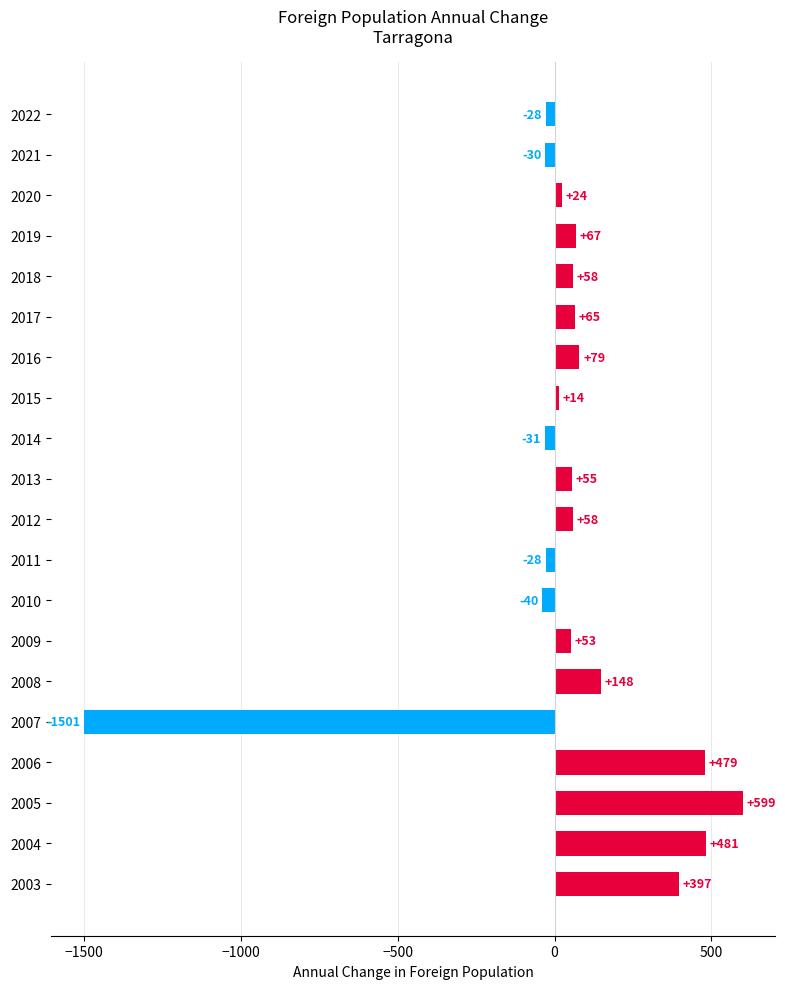

How many values are below zero?

6